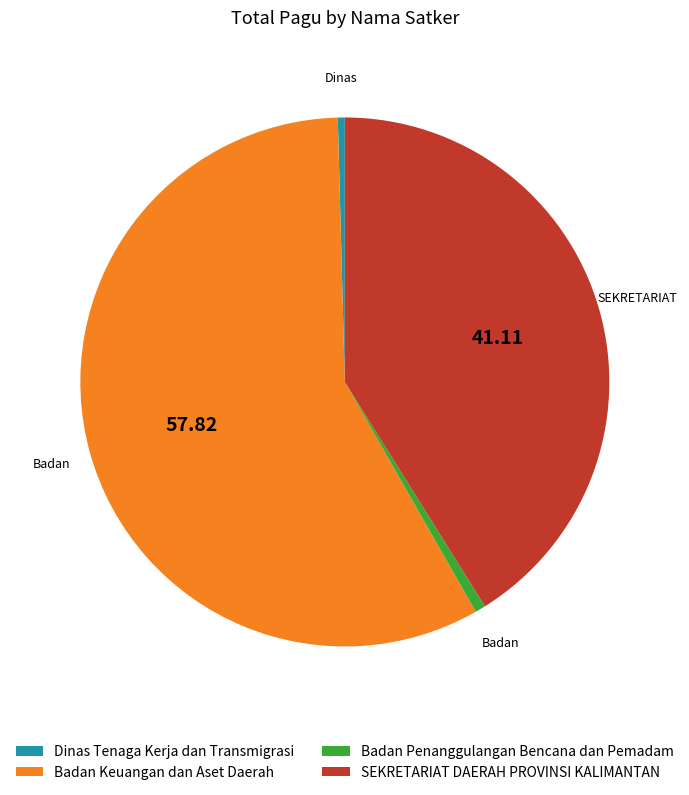

Is the sum of Badan Keuangan dan Aset Daerah and Dinas Tenaga Kerja dan Transmigrasi greater than half?

Yes